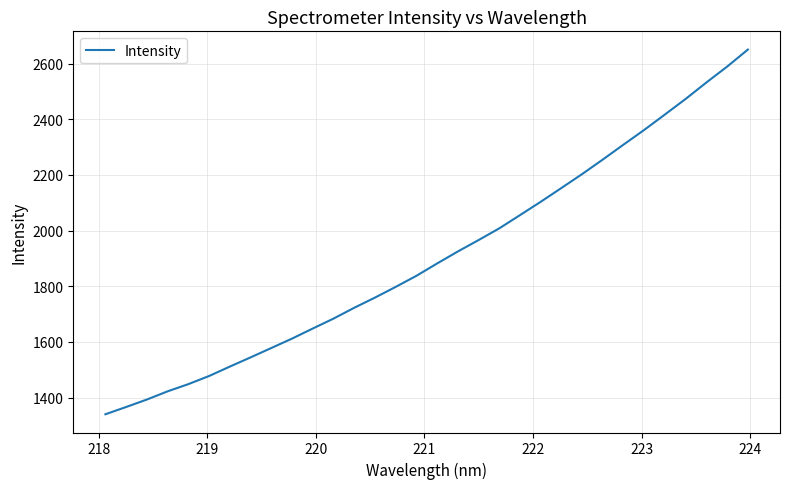

What is the smallest value displayed?

1340.2